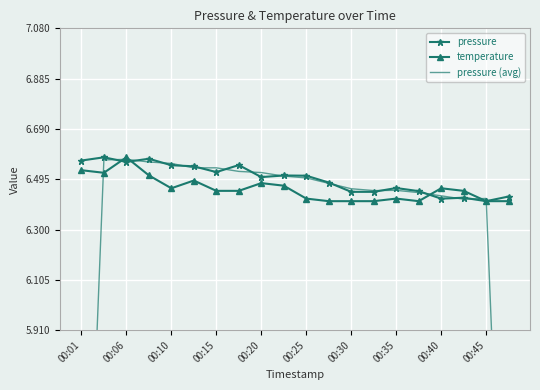

How many temperature values are between 6 and 7?

20